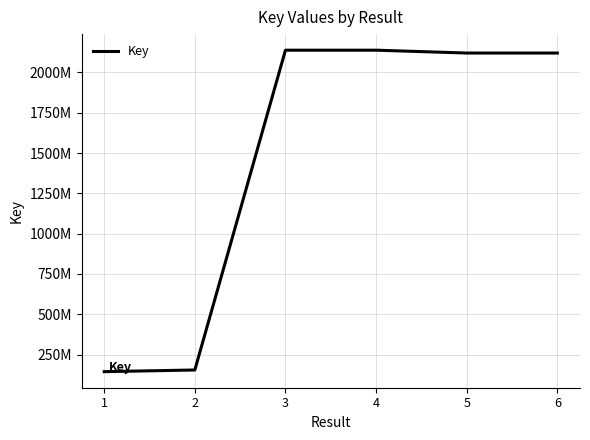

Rank the categories by value from lowest to highest.

1, 2, 6, 5, 4, 3